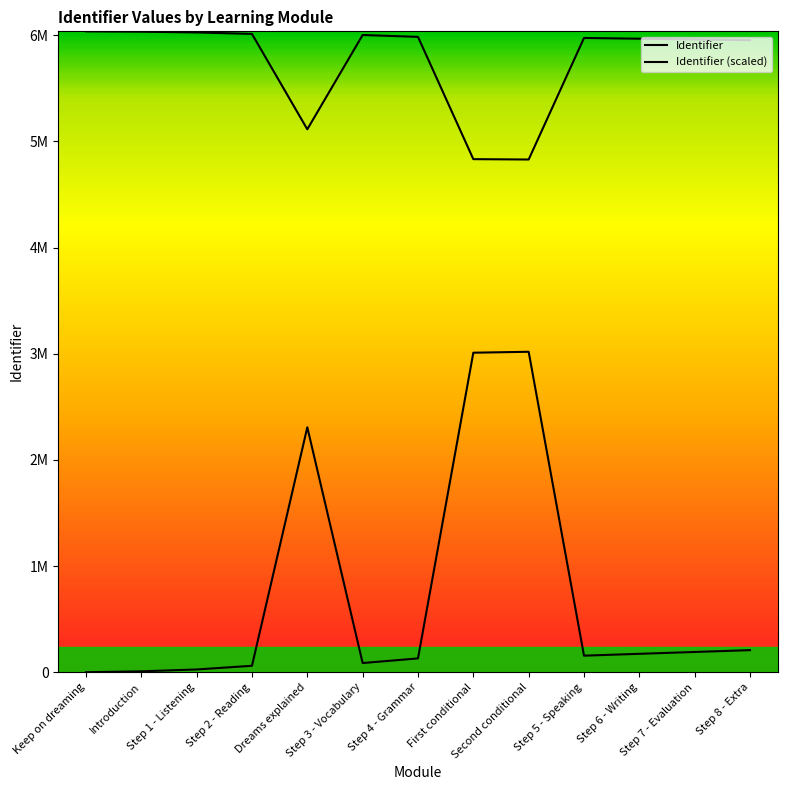

Read the value at First conditional.

3009345.2